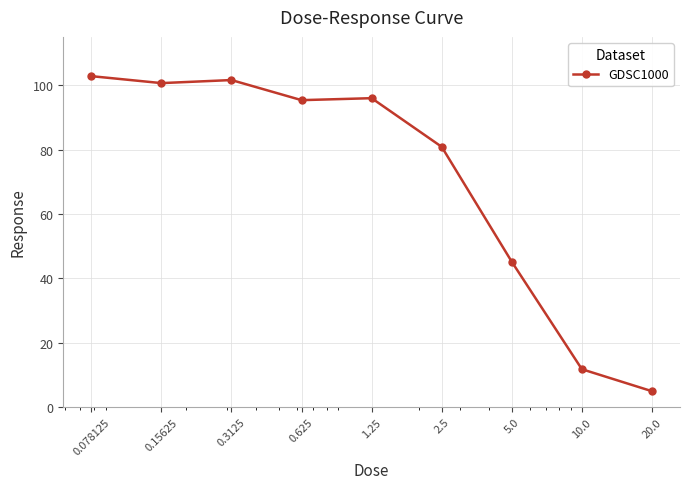

What is the greatest value displayed?

102.8